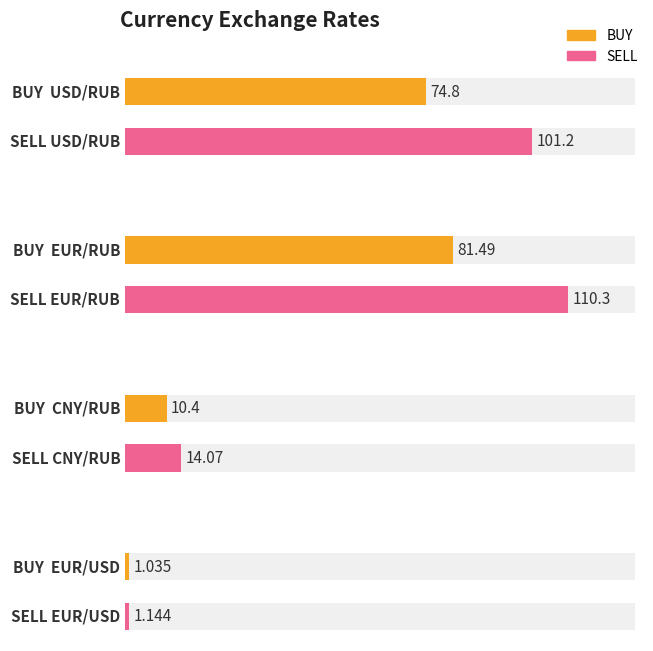

At which label does BUY reach its peak?

EUR/RUB